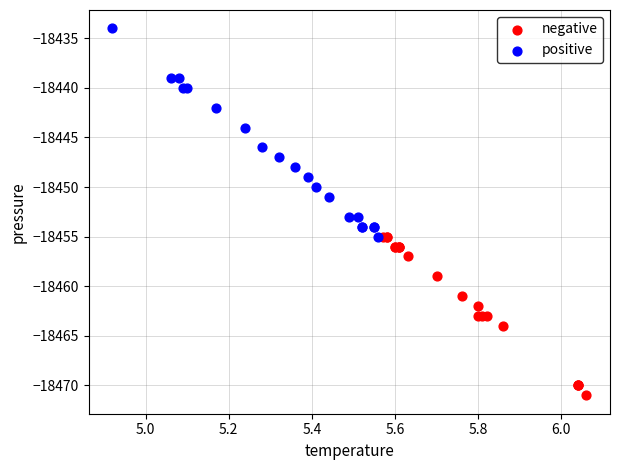

Which series reaches the maximum Y coordinate?

positive